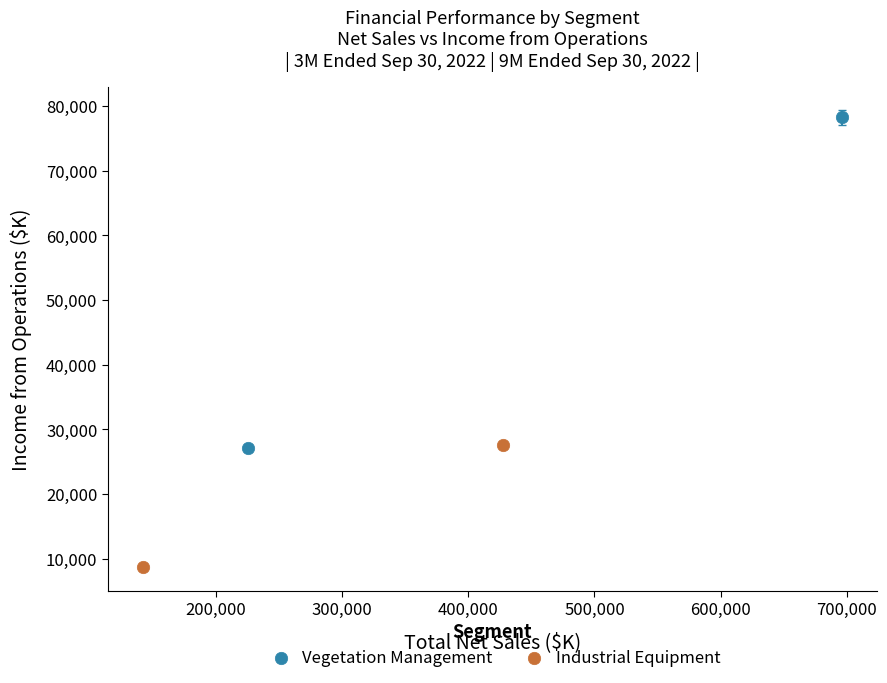

What are all the series names shown in the legend?

Vegetation Management, Industrial Equipment